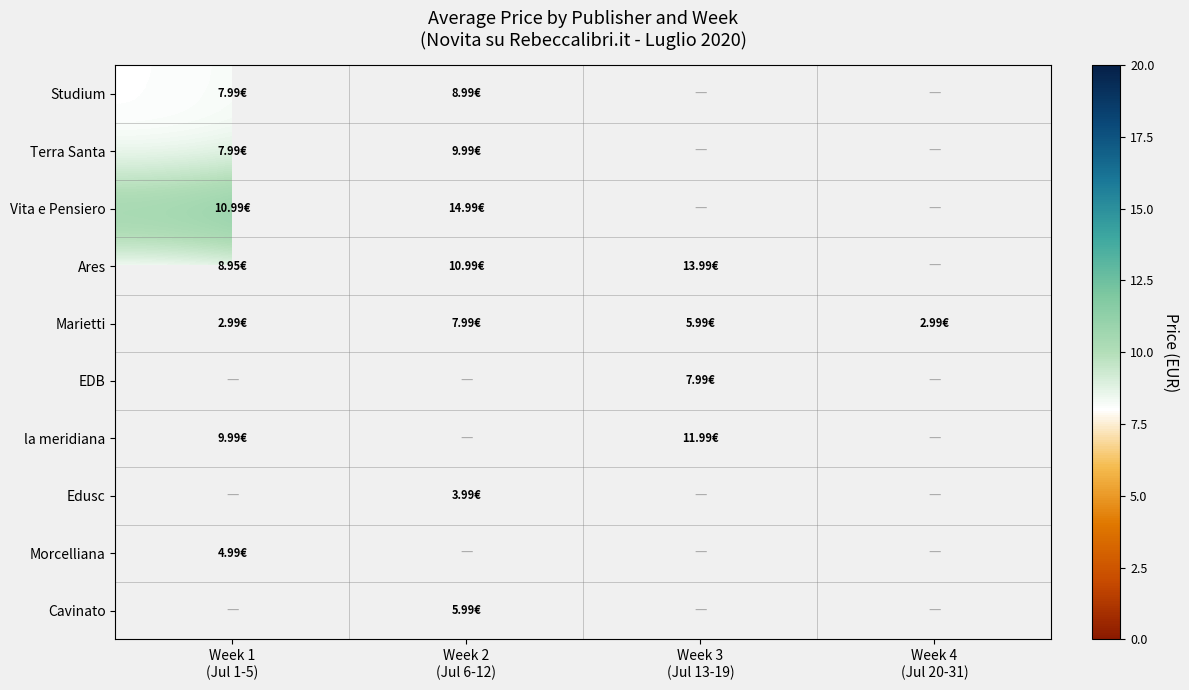

At which label does Terra Santa reach its peak?

Week 2 (Jul 6-12)